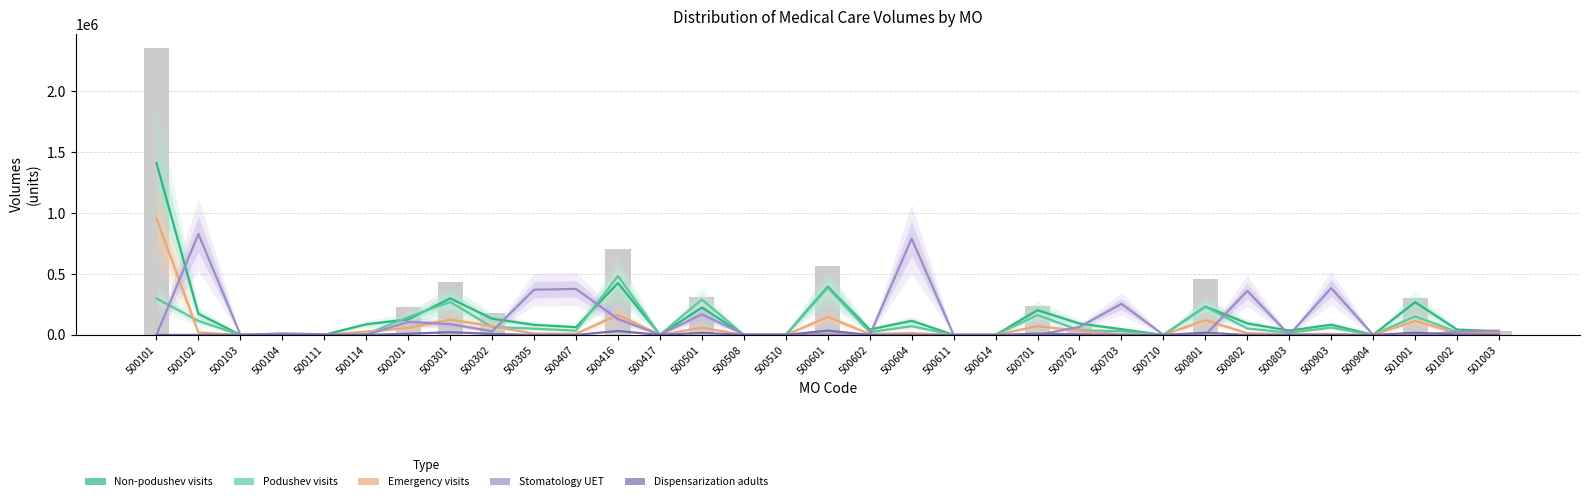

Which series changed the most between 500302 and 500614?

Non-podushev visits